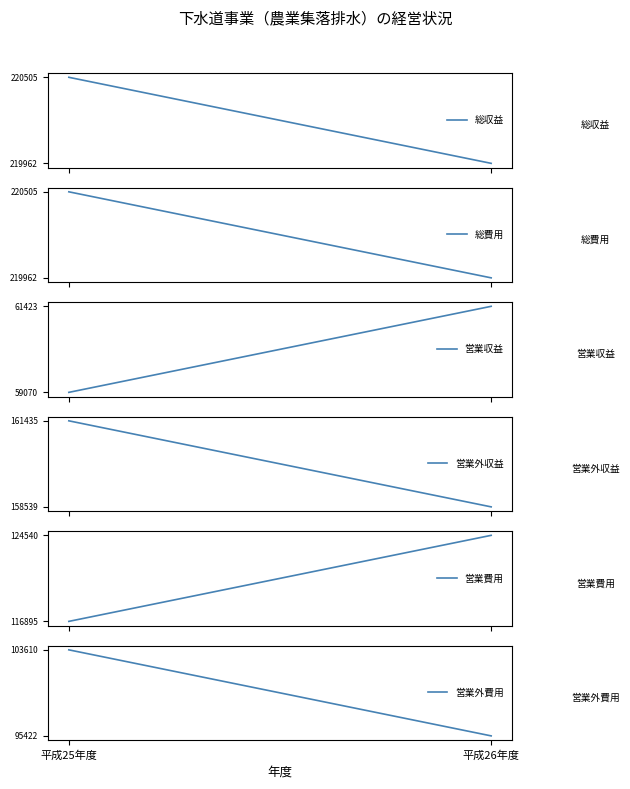

Which series has the widest spread of values?

営業外費用